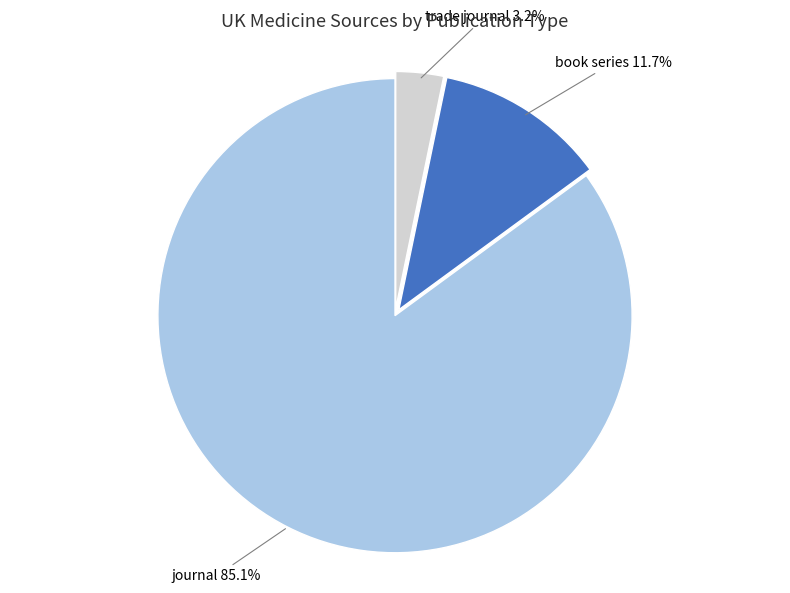

Is there a majority slice in this chart?

Yes